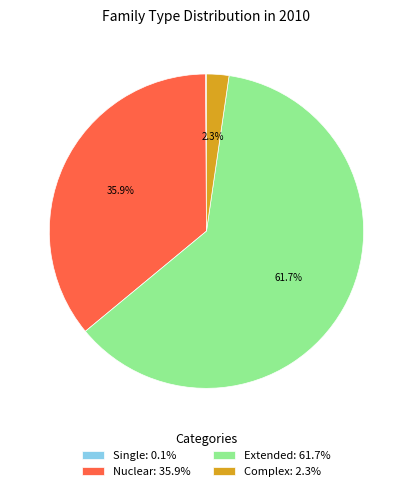

Combined, what portion of the pie is Nuclear: 35.9% and Complex: 2.3%?

38.2%